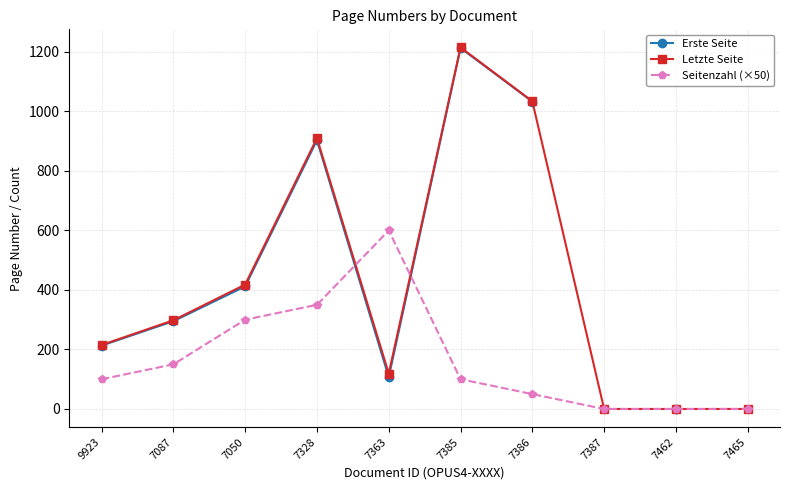

What is the maximum value for Letzte Seite?

1215